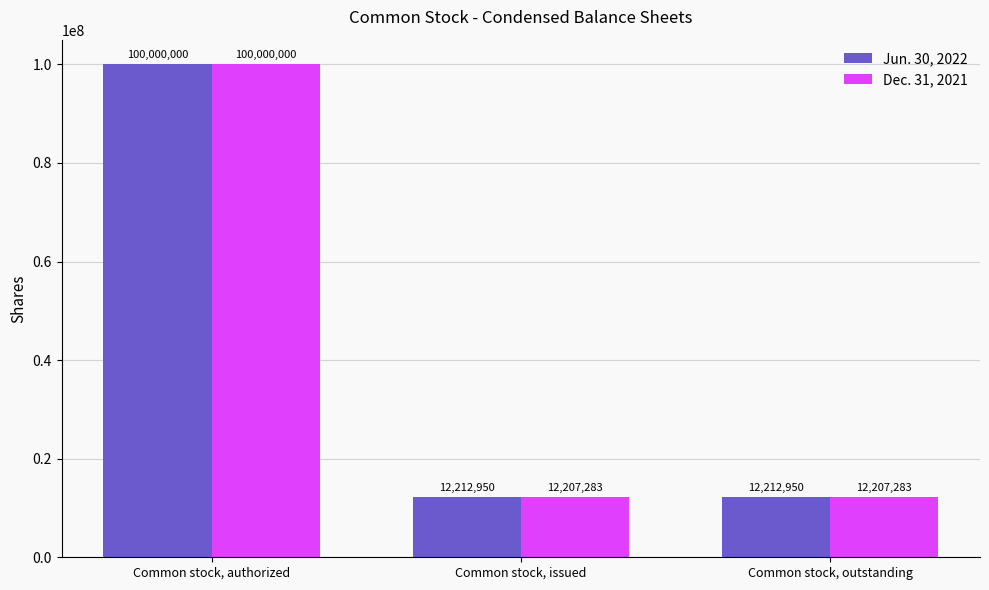

The Jun. 30, 2022 series shows 12212950 at Common stock, issued. True or false?

True